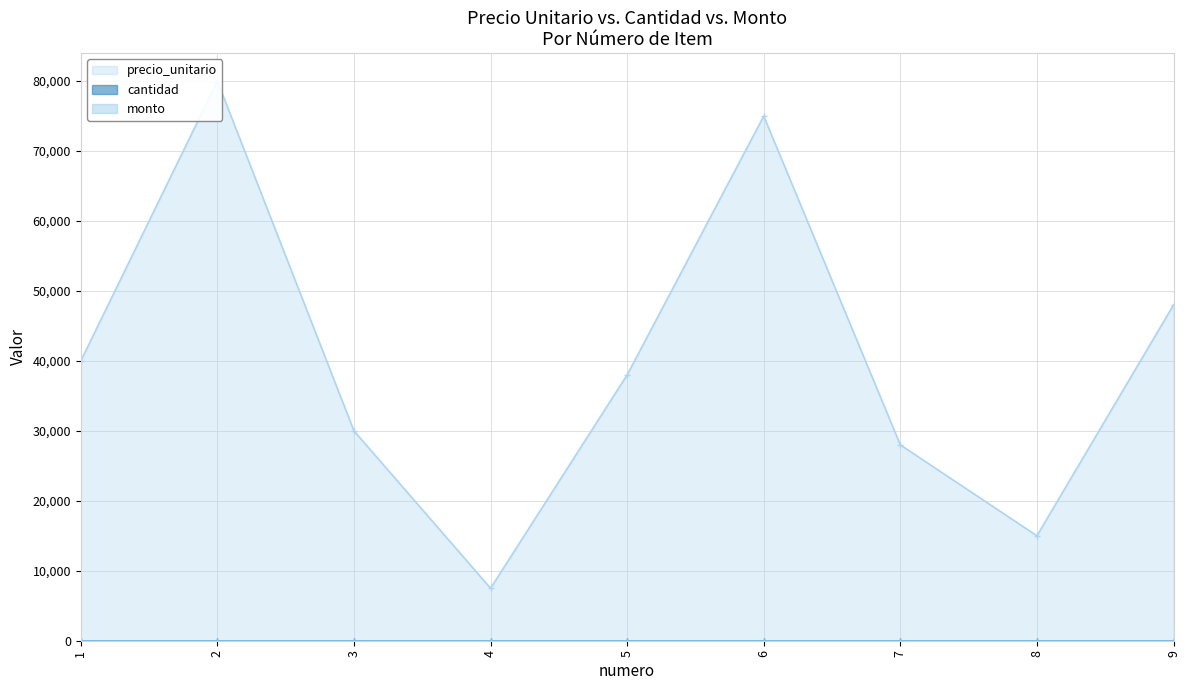

Where is cantidad nearest to the value 0?

1